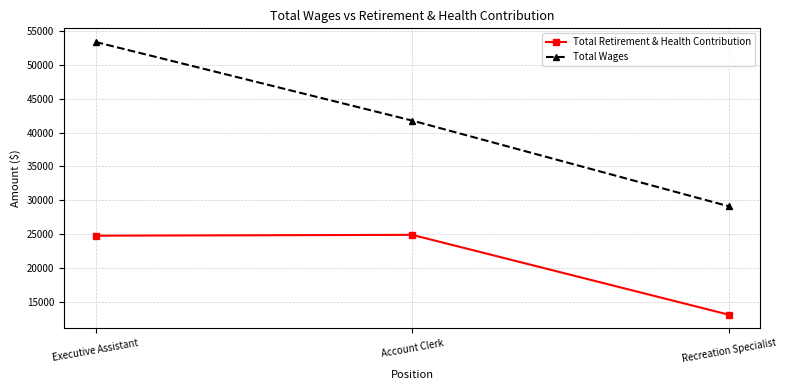

Is it true that Total Wages equals 58156 at Account Clerk?

False